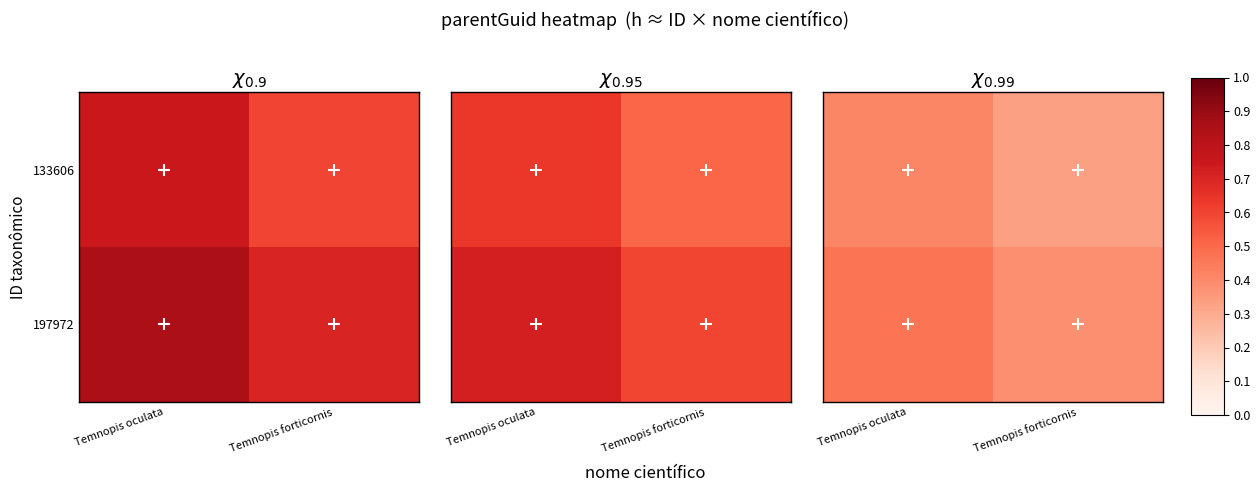

Rank the series by their average value, from highest to lowest.

197972, 133606